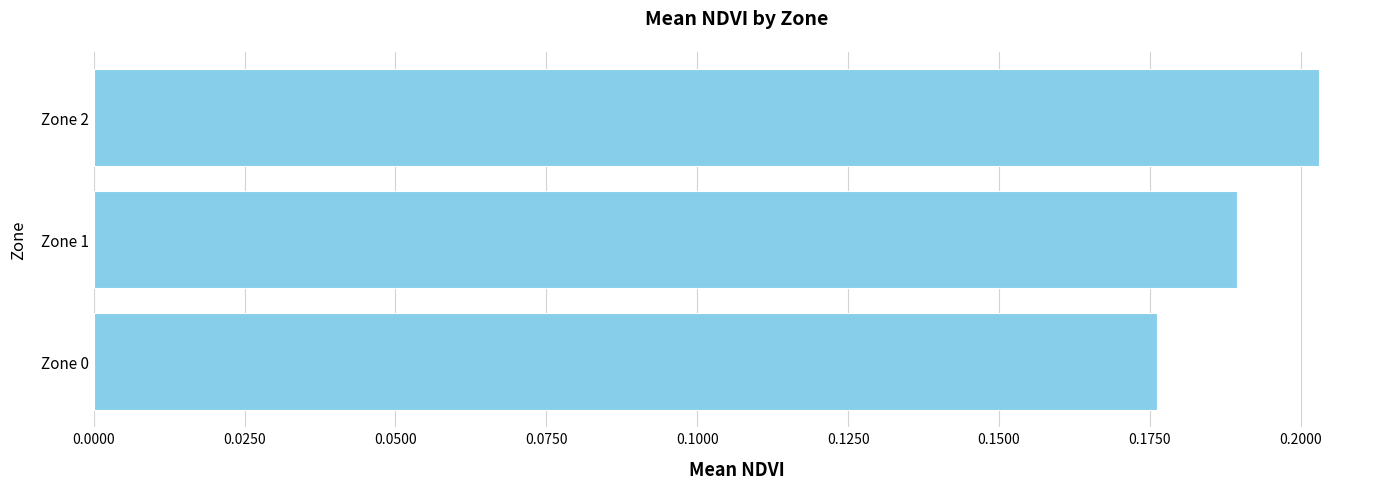

The value at Zone 1 is 0.1. True or false?

False